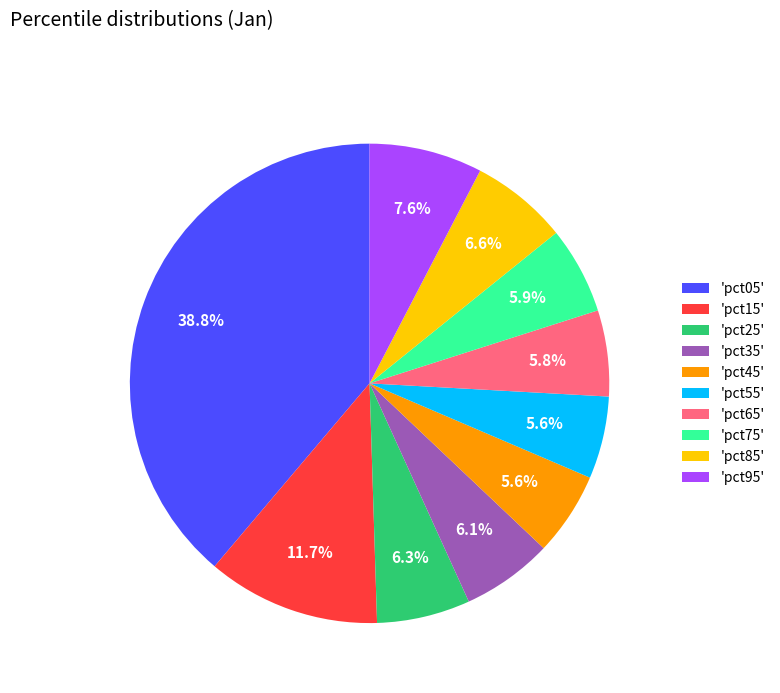

How many segments does this pie chart have?

10